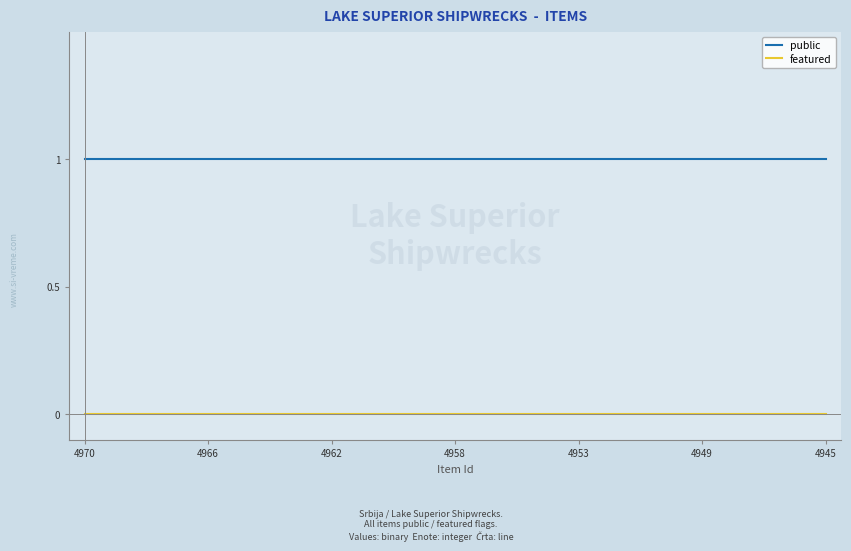

True or false: featured and public intersect in this chart.

False